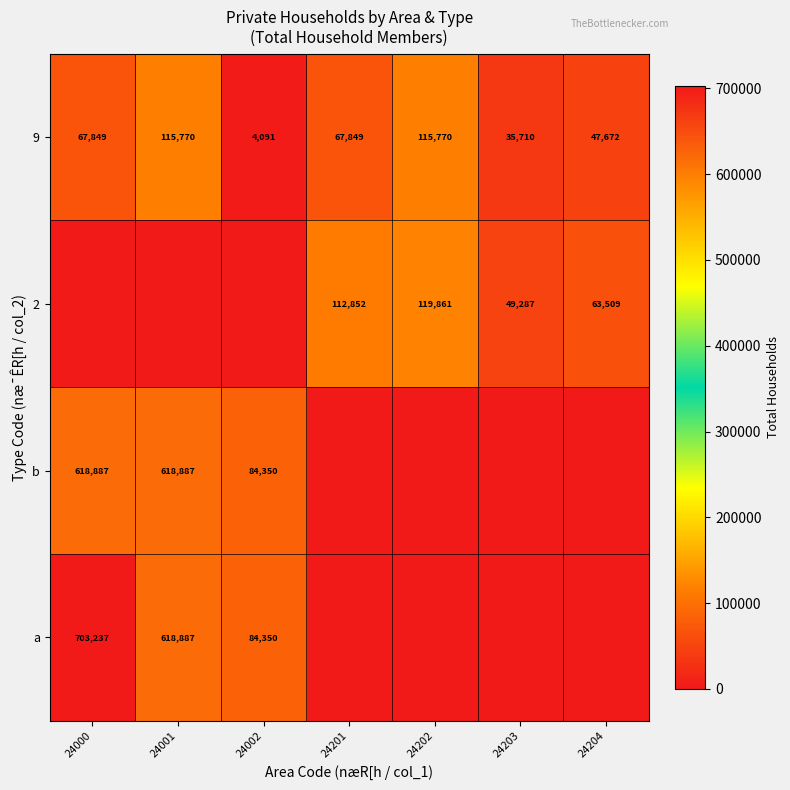

How many 9 values are between 35710 and 115770?

6